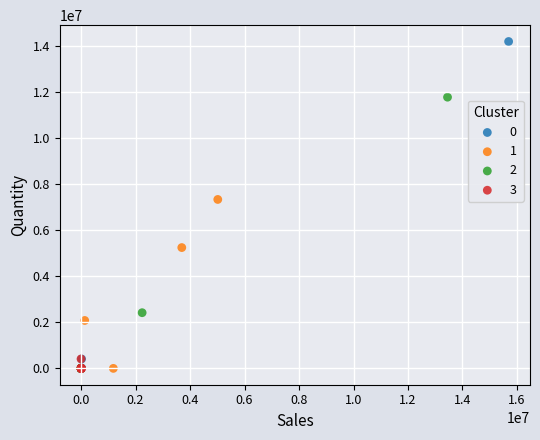

What are all the series names shown in the legend?

0, 1, 2, 3